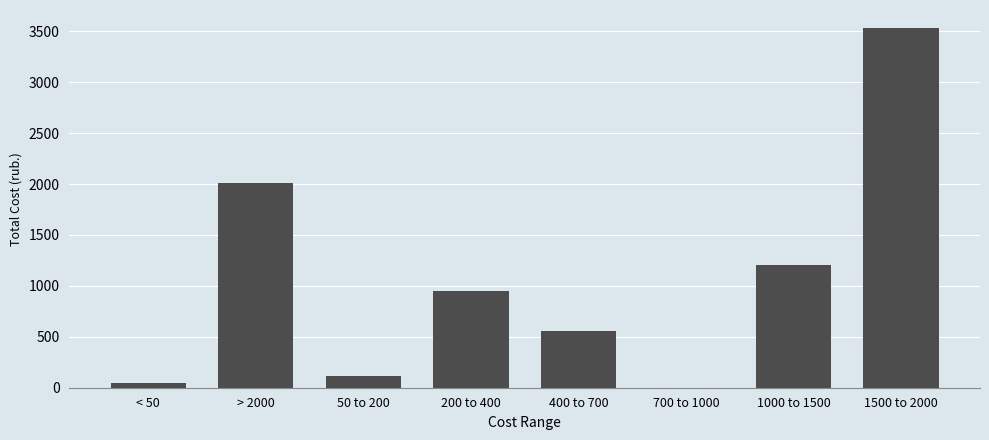

Reading left to right, what are all the values shown in this chart?

< 50=43.9	> 2000=2015.0	50 to 200=112.6	200 to 400=954.5	400 to 700=558.8	700 to 1000=0.0	1000 to 1500=1205.2	1500 to 2000=3532.4